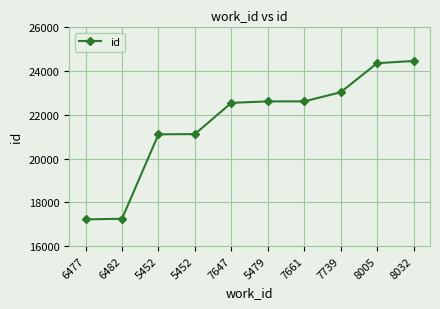

Is this an area chart (filled region under the line)?

No